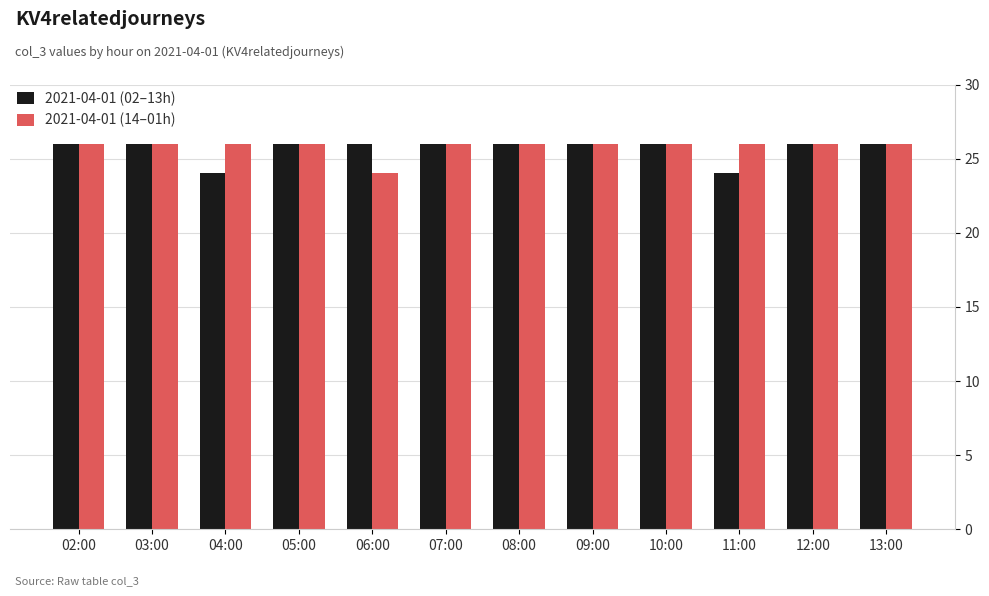

How many 2021-04-01 (14–01h) values are between 26 and 27?

11